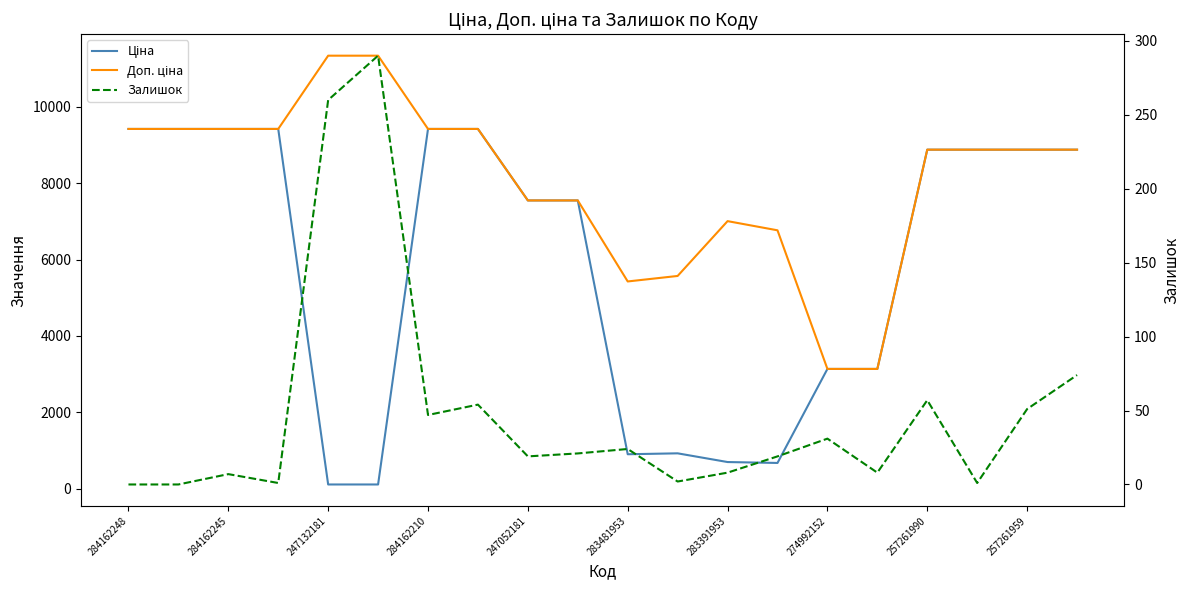

Which series has the widest spread of values?

Ціна